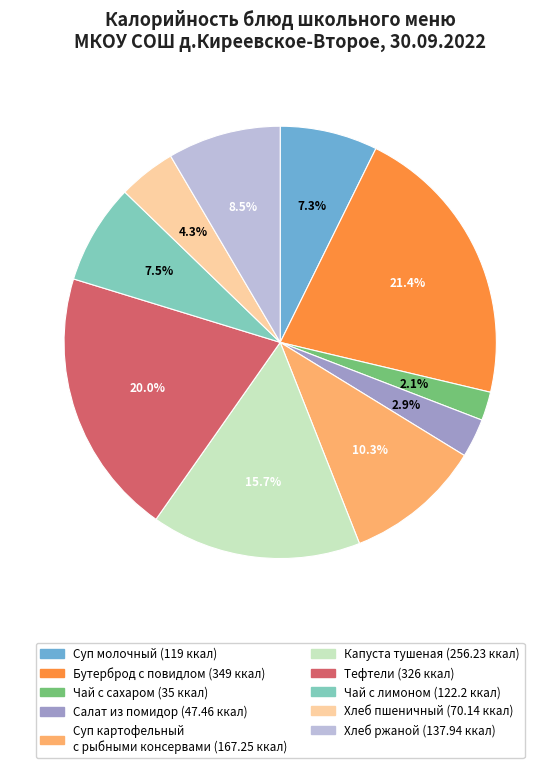

How many segments does this pie chart have?

10